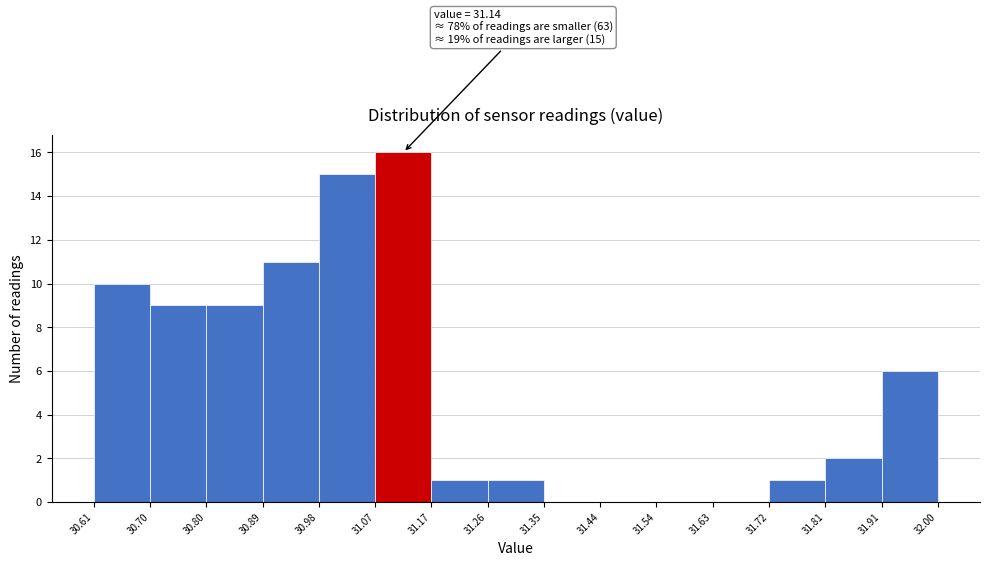

Which range on the x-axis has the tallest bar?

31.07 to 31.17